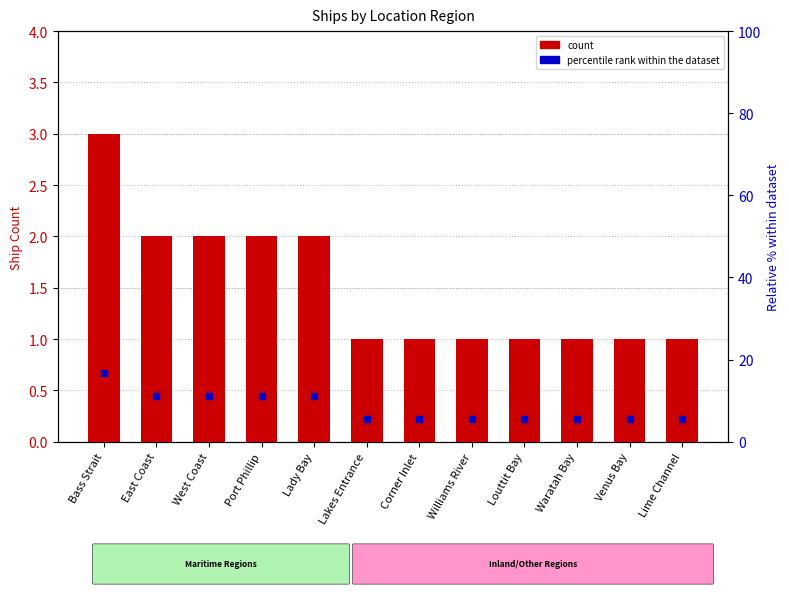

Which series contains the highest Y value?

percentile